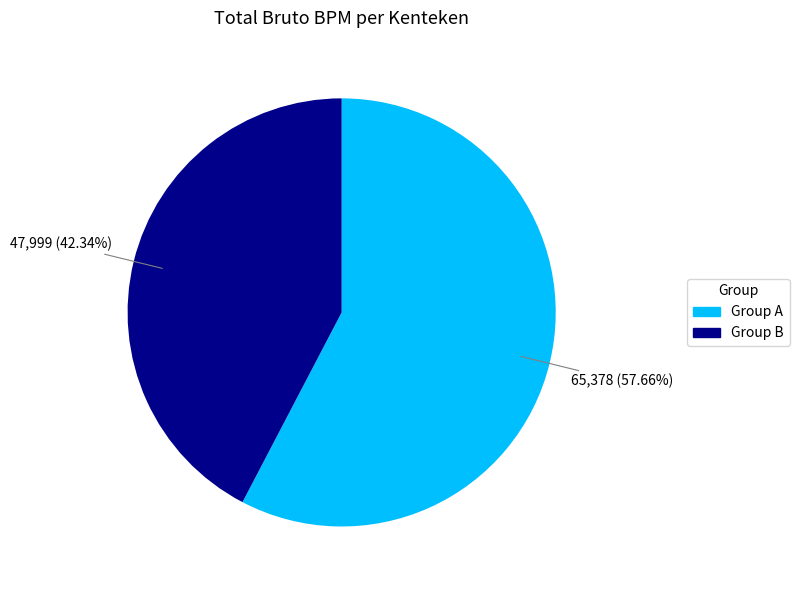

To the nearest percent, what is the average slice percentage?

50%